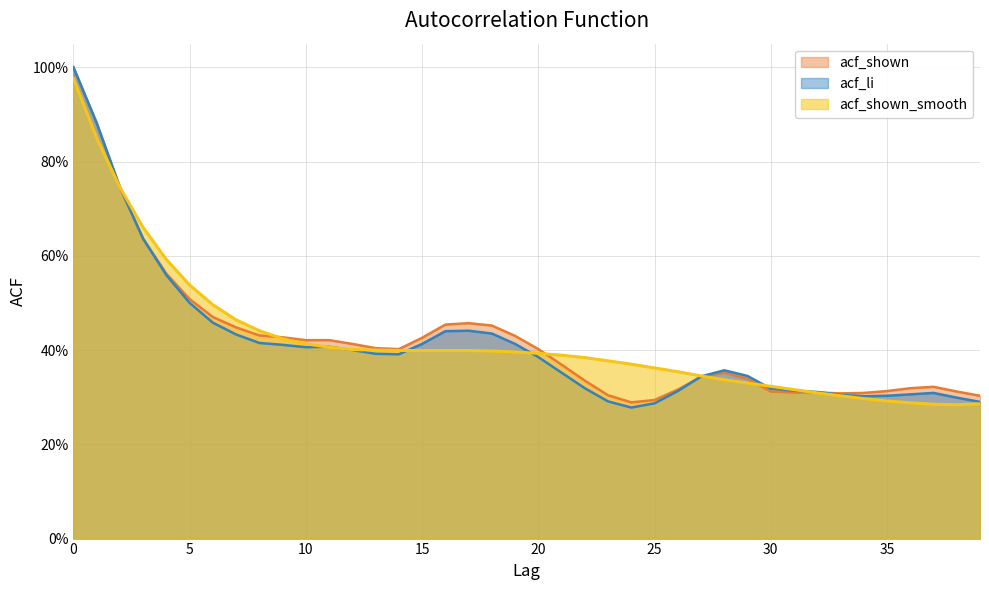

How many interior local valleys does the acf_shown_smooth series have?

1